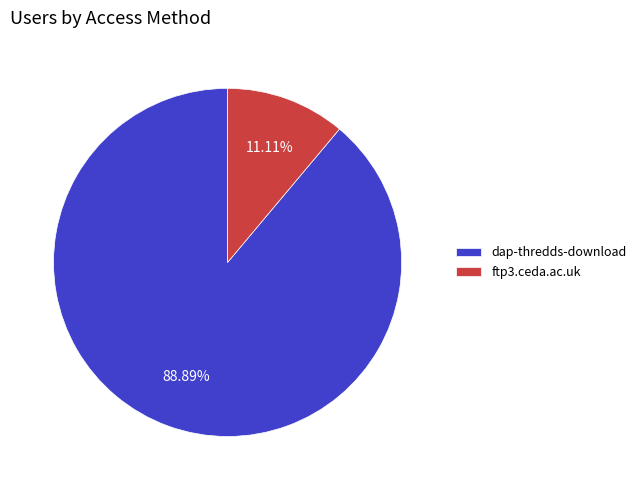

What is the ratio of the value at dap-thredds-download to the value at ftp3.ceda.ac.uk?

8.0